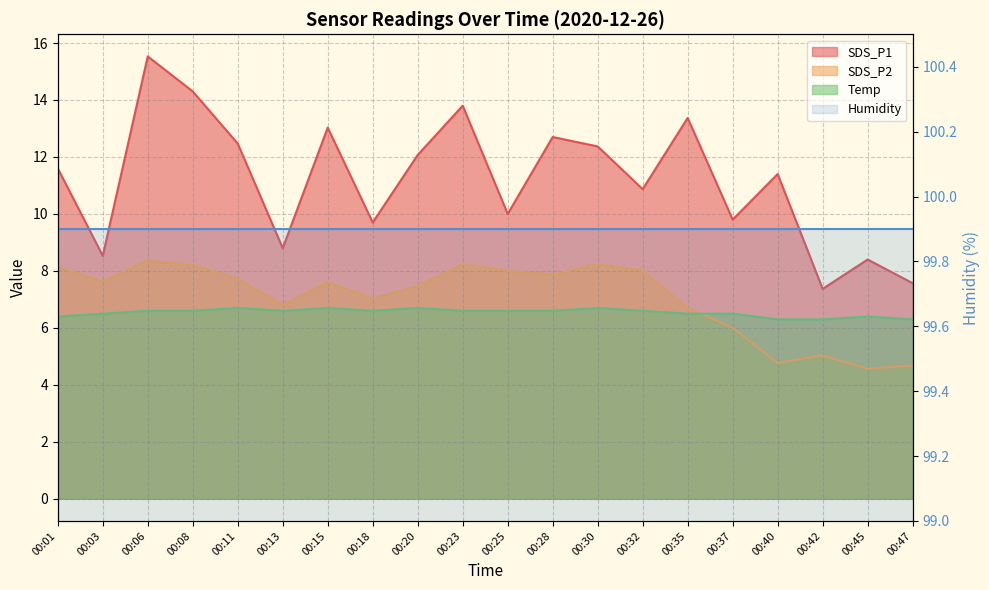

What is the value of the Temp point at the 10th from the left?

6.6